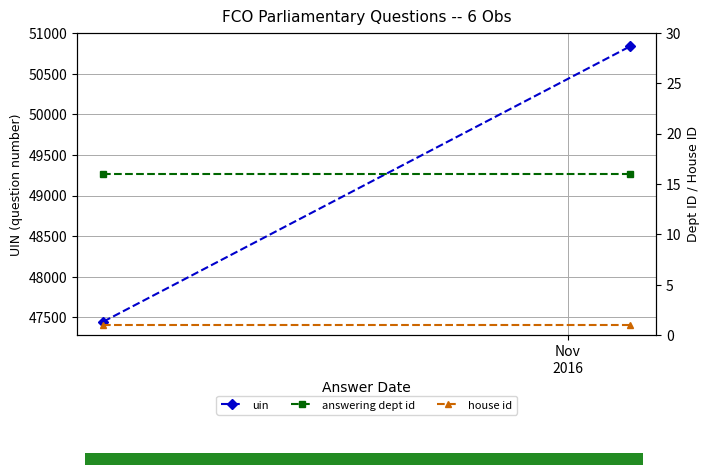

Is the value of house id at Nov
2016 greater than the value of answering dept id at Nov
2016?

No